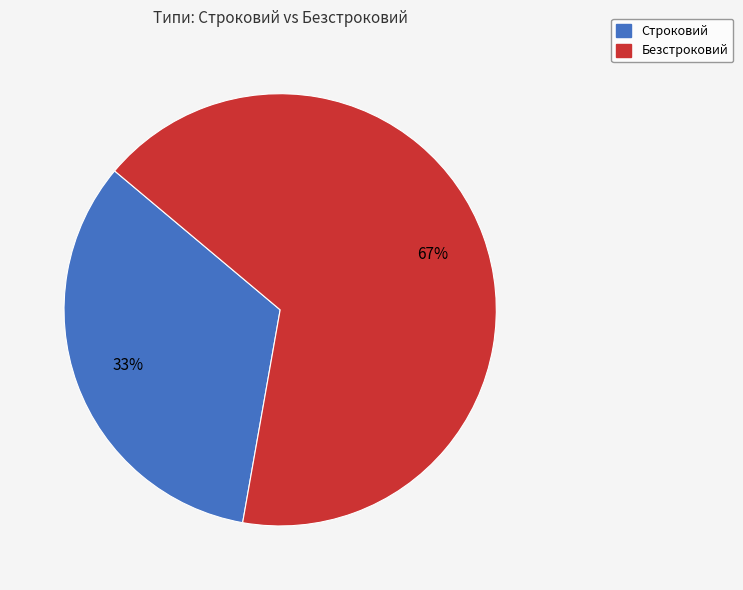

How many segments does this pie chart have?

2